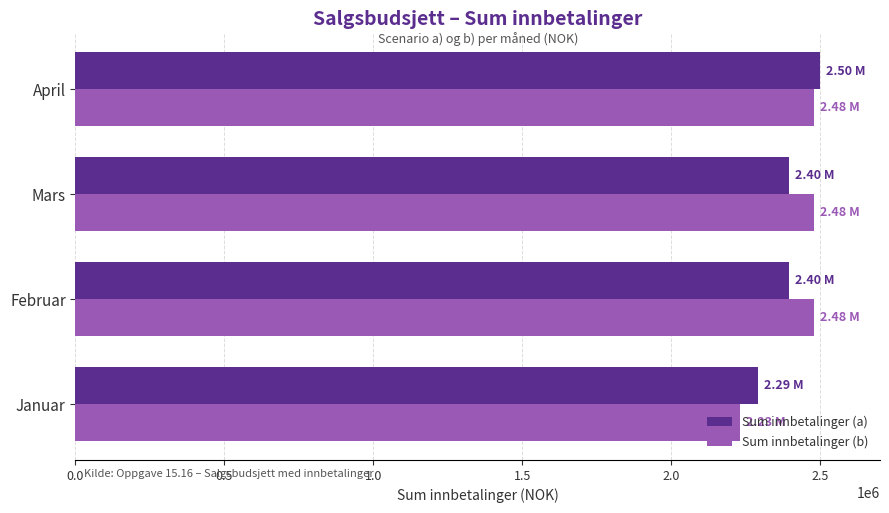

What is the spread (max minus min) of values at Mars?

84166.7